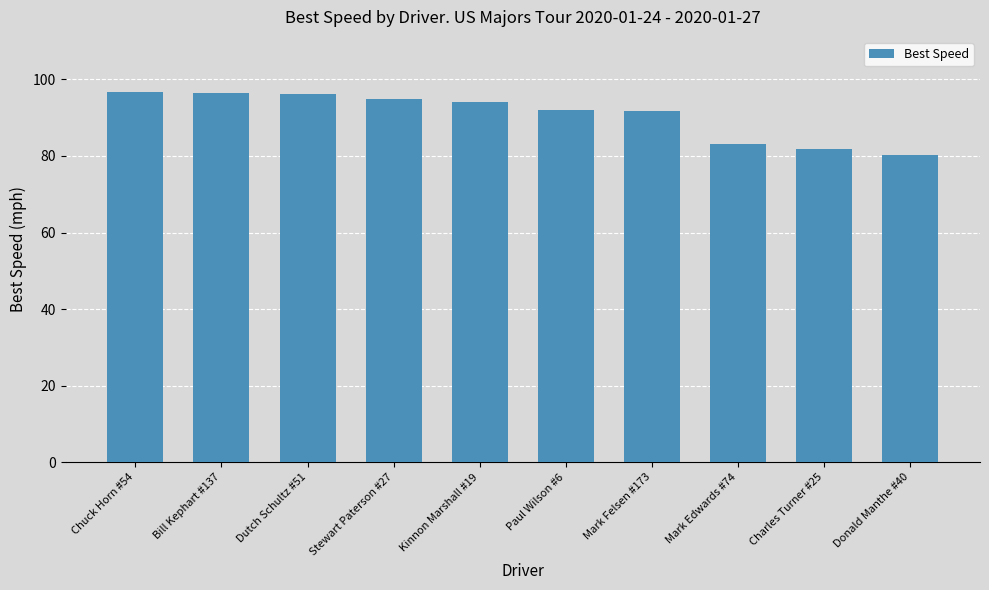

Between Dutch Schultz #51 and Stewart Paterson #27, which is larger?

Dutch Schultz #51